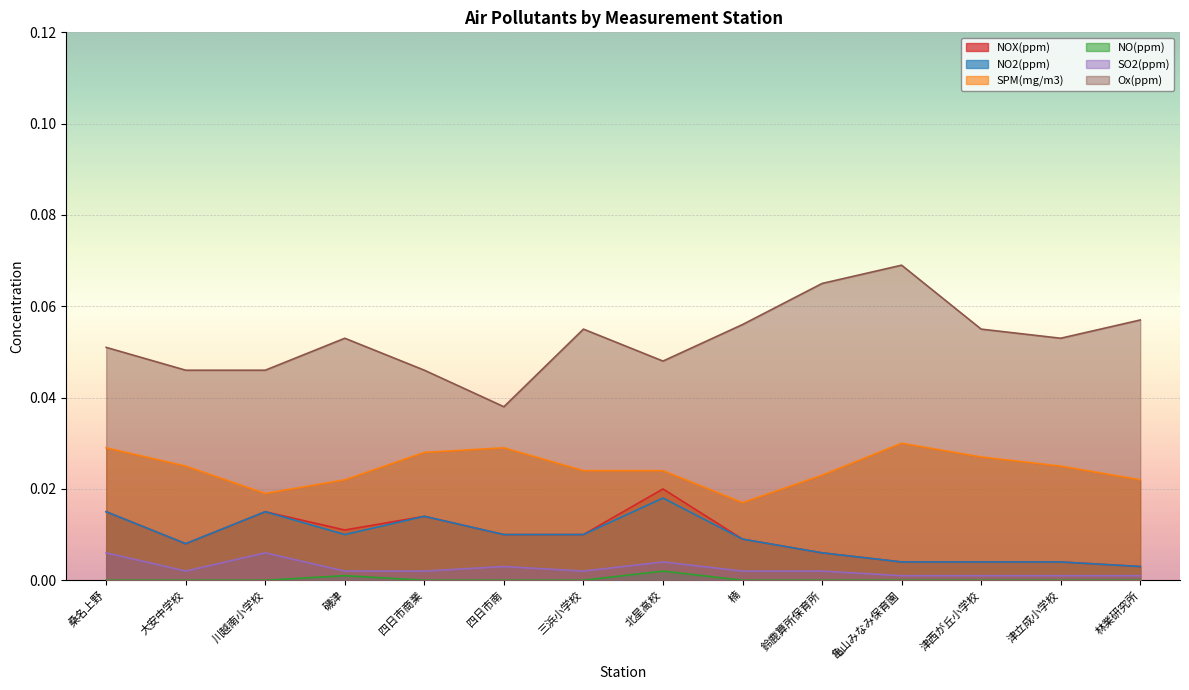

Which series has the largest range (max minus min)?

Ox(ppm)